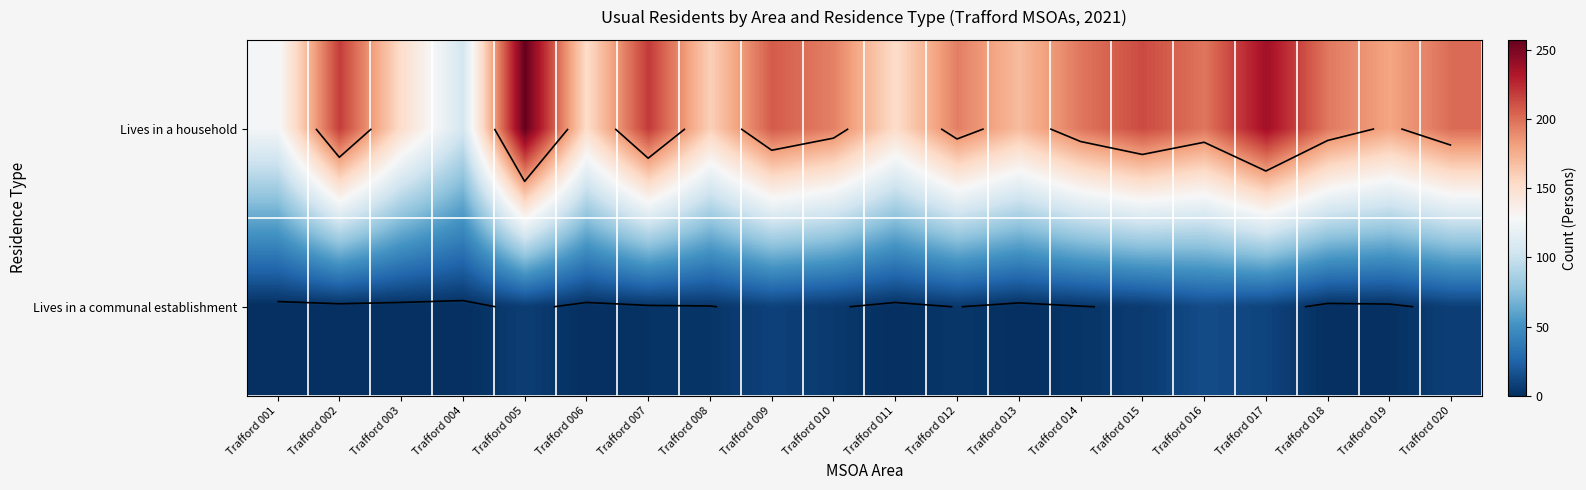

At how many categories does at least one series exceed 250?

1